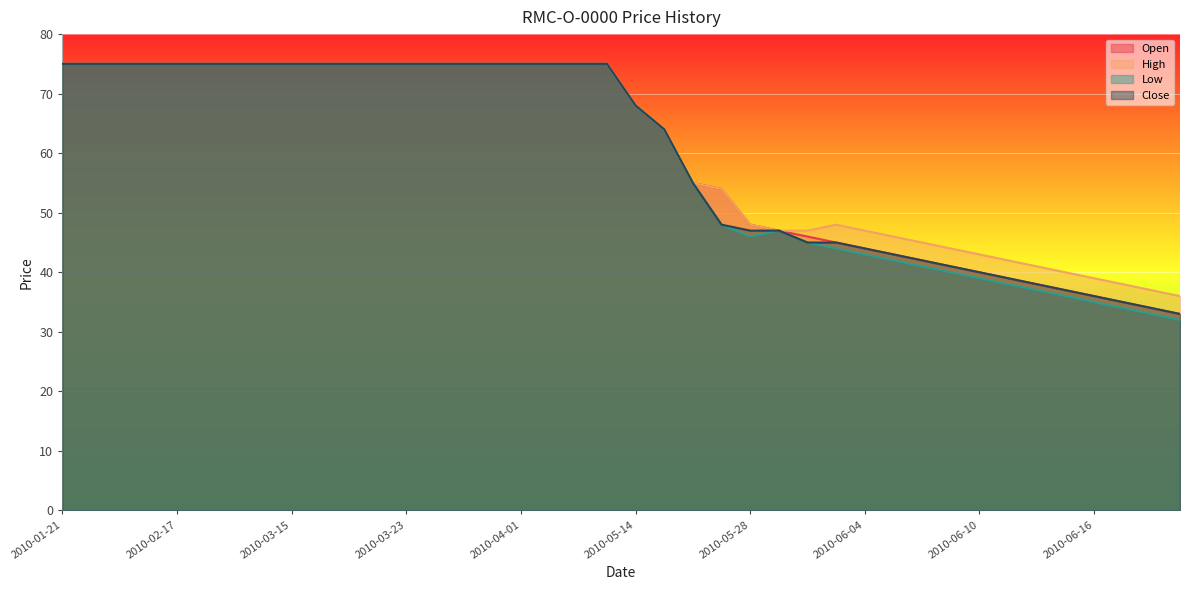

Between 2010-04-12 and 2010-06-15, which series saw the biggest shift?

Low